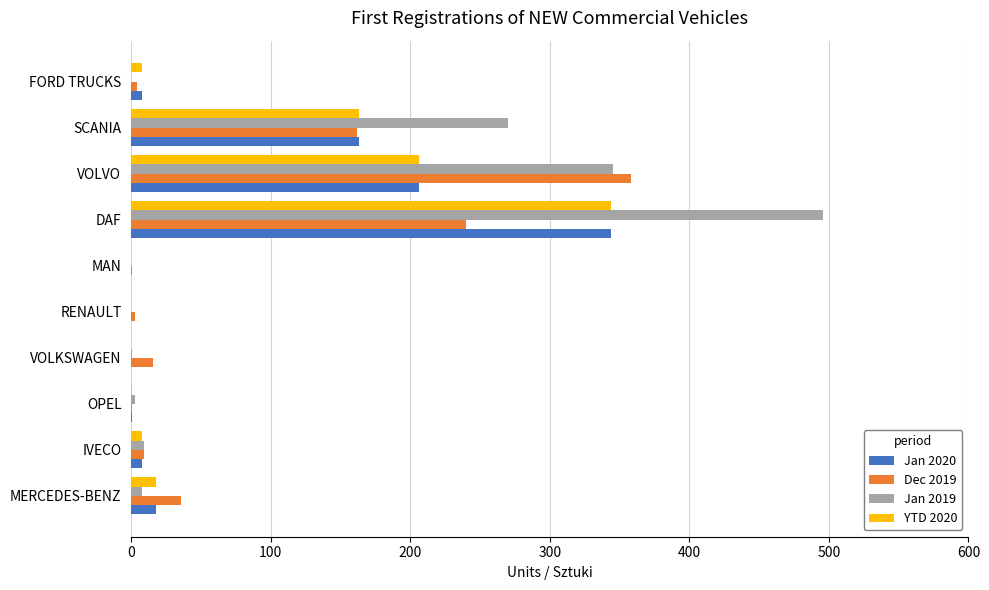

Which series has the largest total across all categories?

Jan 2019